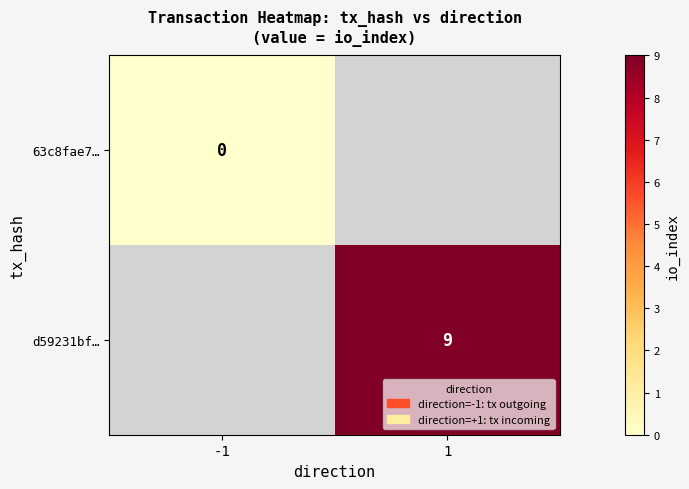

The d59231bf… series shows 15 at 1. True or false?

False